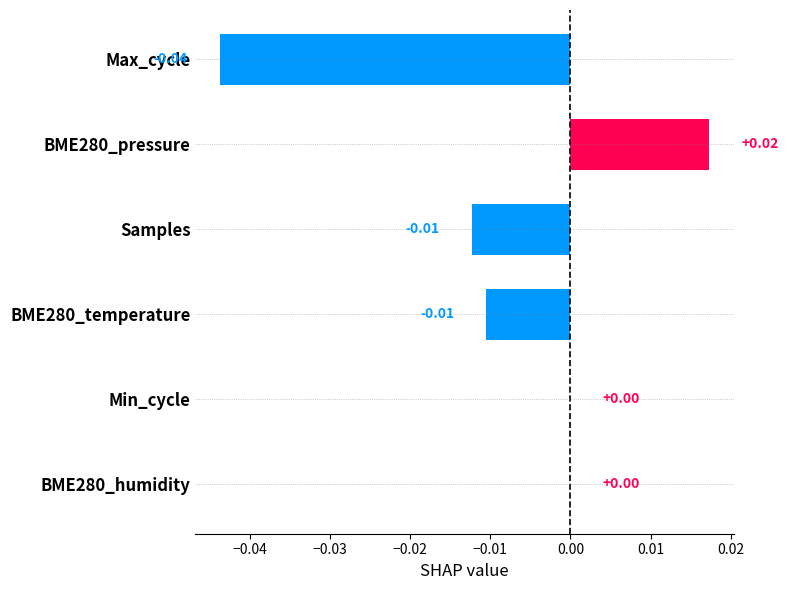

Between Max_cycle and Samples, which is larger?

Samples